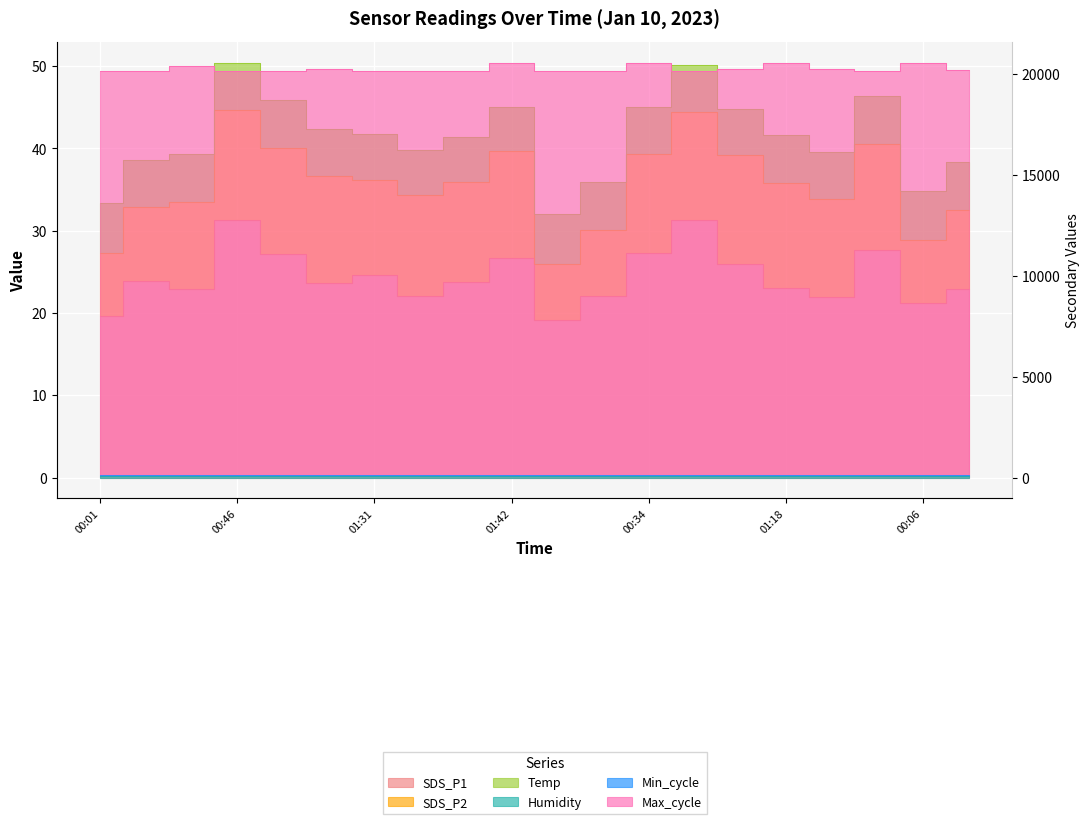

Rank the series at 01:01 from lowest to highest value.

SDS_P1, Humidity, Max_cycle